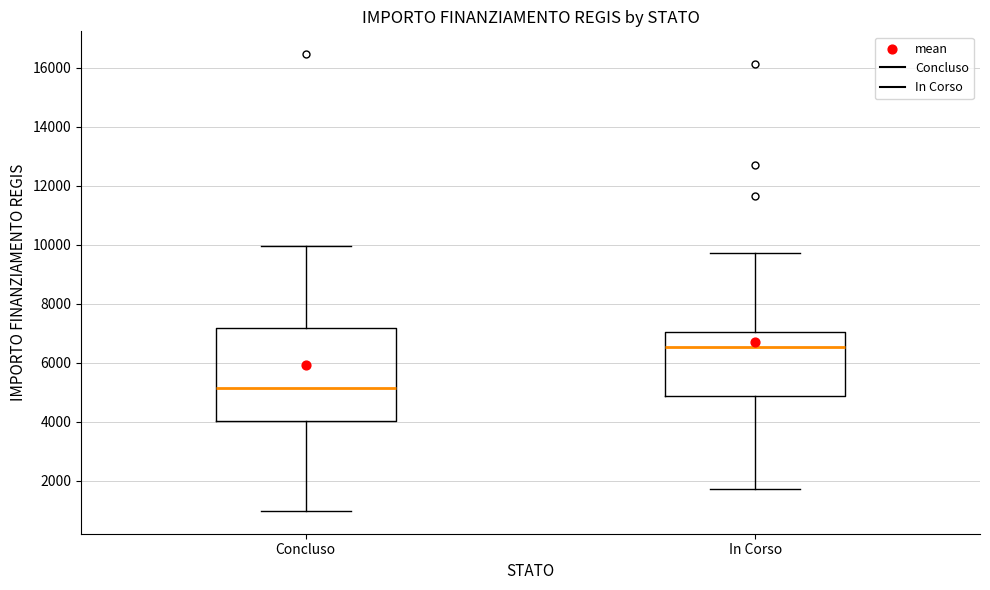

Comparing the boxes themselves (not the whiskers), which one is the tallest?

Concluso